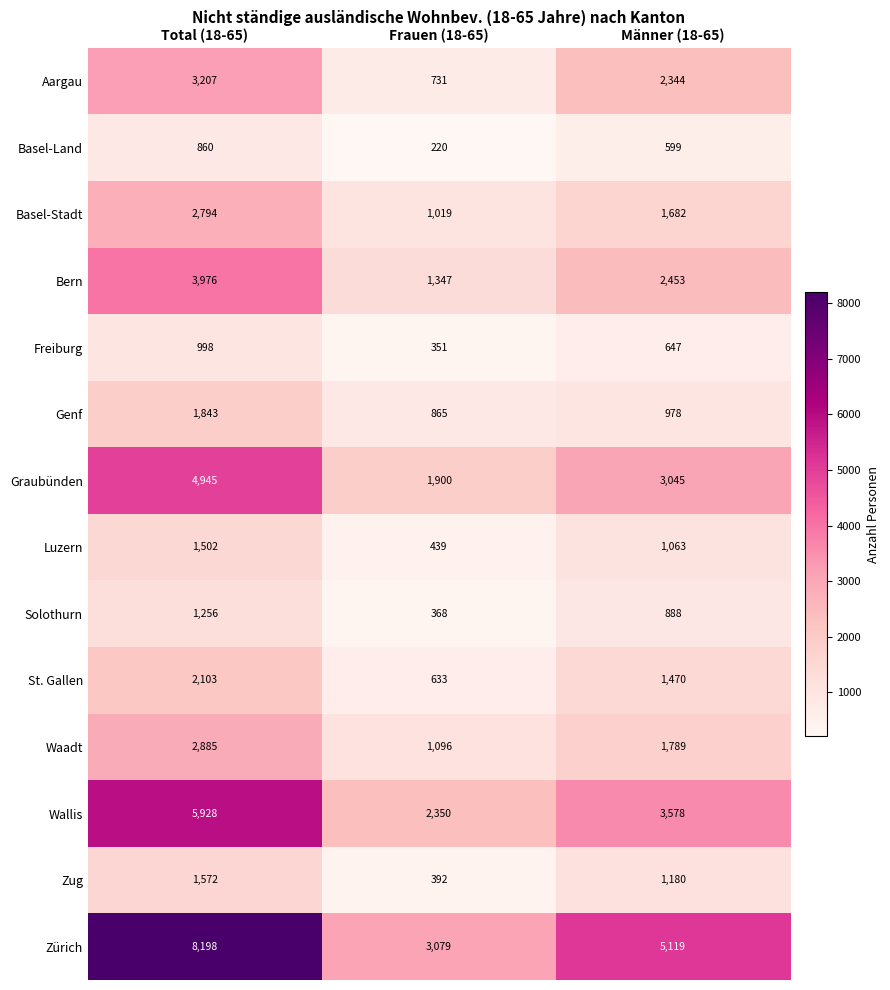

The Solothurn series shows 1256 at Total (18-65). True or false?

True